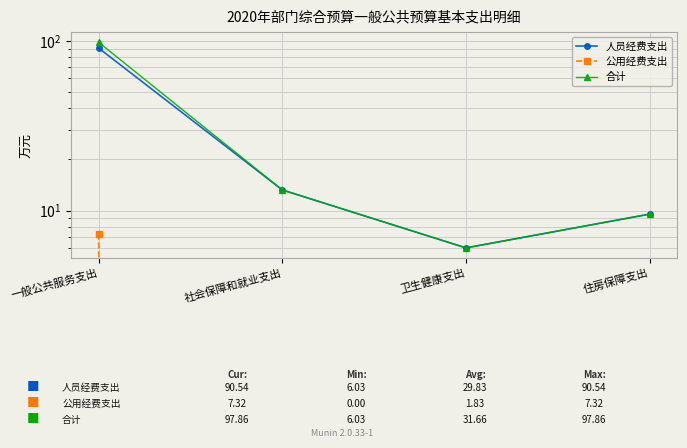

Rank the categories by 人员经费支出 value from lowest to highest.

卫生健康支出, 住房保障支出, 社会保障和就业支出, 一般公共服务支出